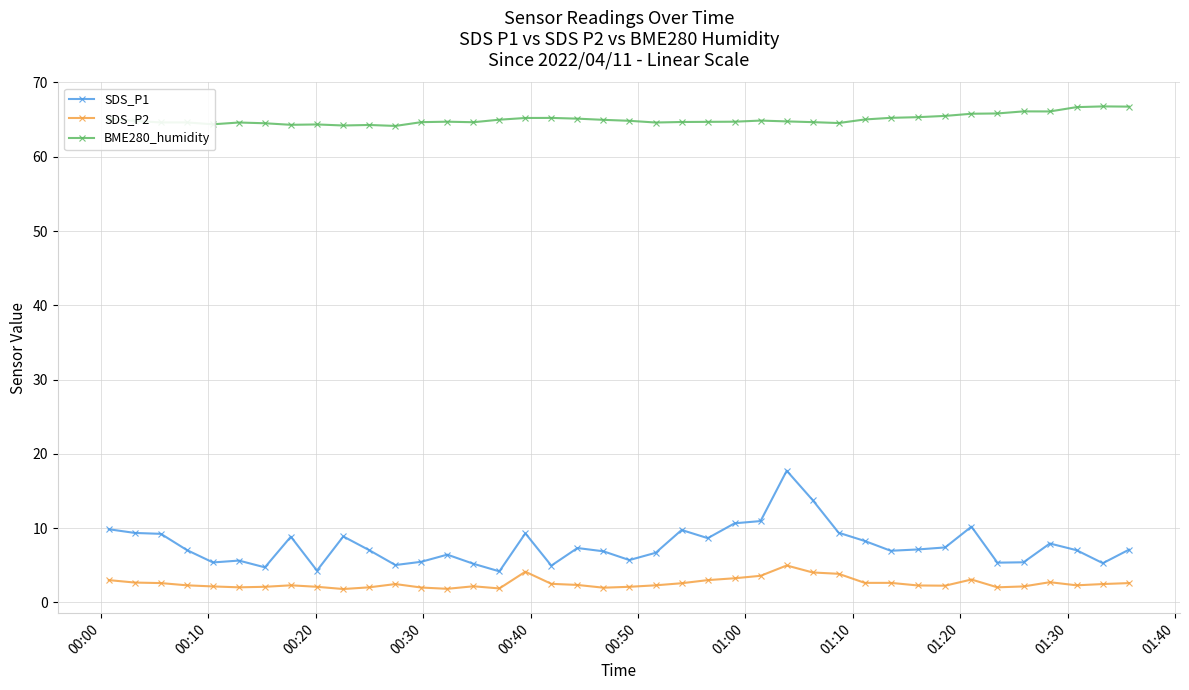

What is the highest value of the SDS_P1 series?

17.7